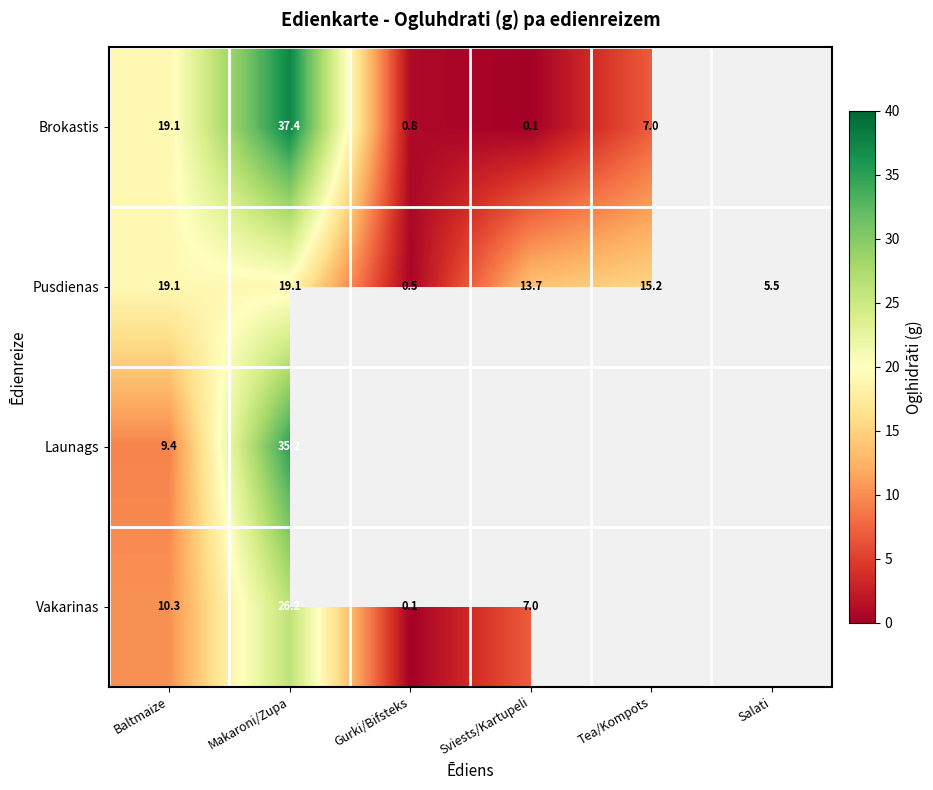

What is the greatest value displayed?

37.4